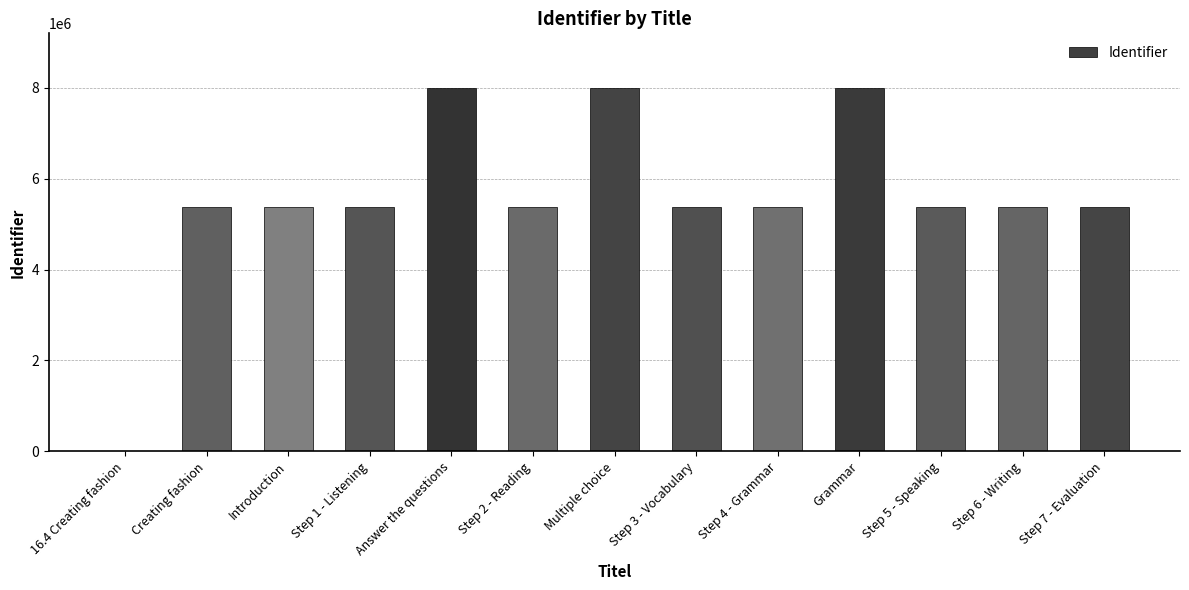

What is the greatest value displayed?

8000931